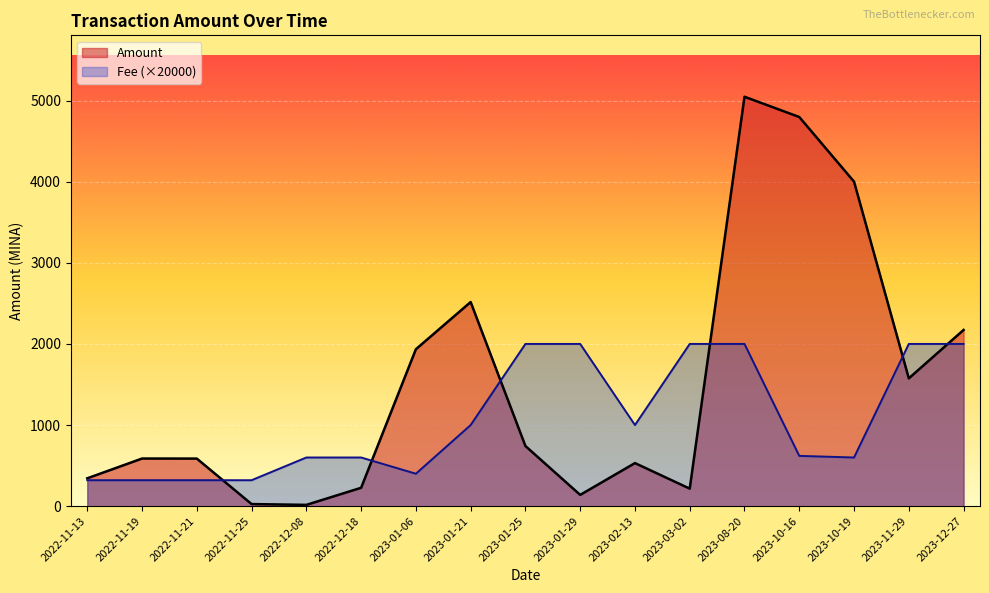

What is the total value across all series at 2023-03-02?

2216.1